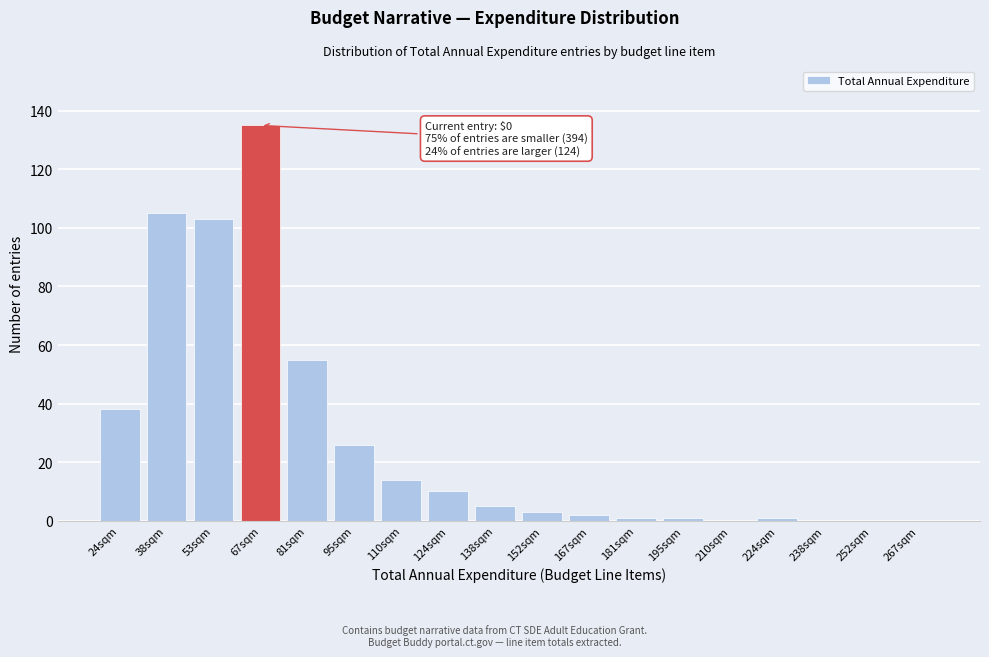

Reading right to left, list all the values displayed in this chart.

267sqm=0	252sqm=0	238sqm=0	224sqm=1	210sqm=0	195sqm=1	181sqm=1	167sqm=2	152sqm=3	138sqm=5	124sqm=10	110sqm=14	95sqm=26	81sqm=55	67sqm=135	53sqm=103	38sqm=105	24sqm=38